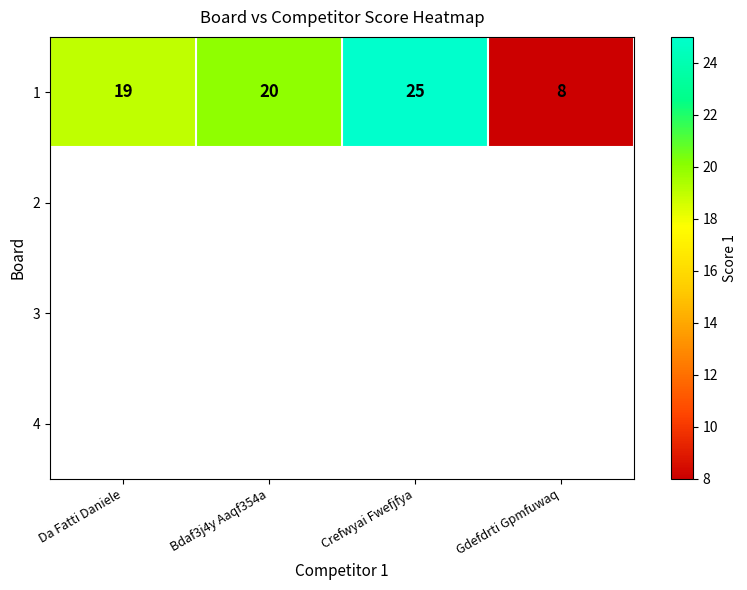

List the labels in order of value, largest first.

Crefwyai Fwefjfya, Bdaf3j4y Aaqf354a, Da Fatti Daniele, Gdefdrti Gpmfuwaq